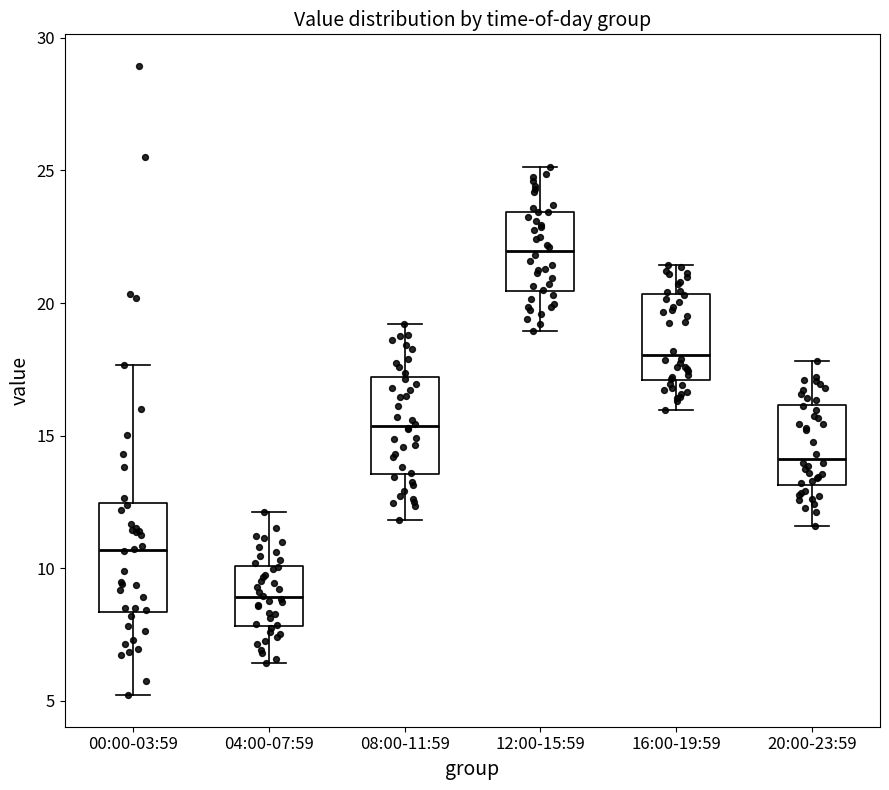

Where does the lower whisker of the box for 00:00-03:59 end on the y-axis? The values are not printed on the chart, so give them approximately, as read against the axis.

5.0